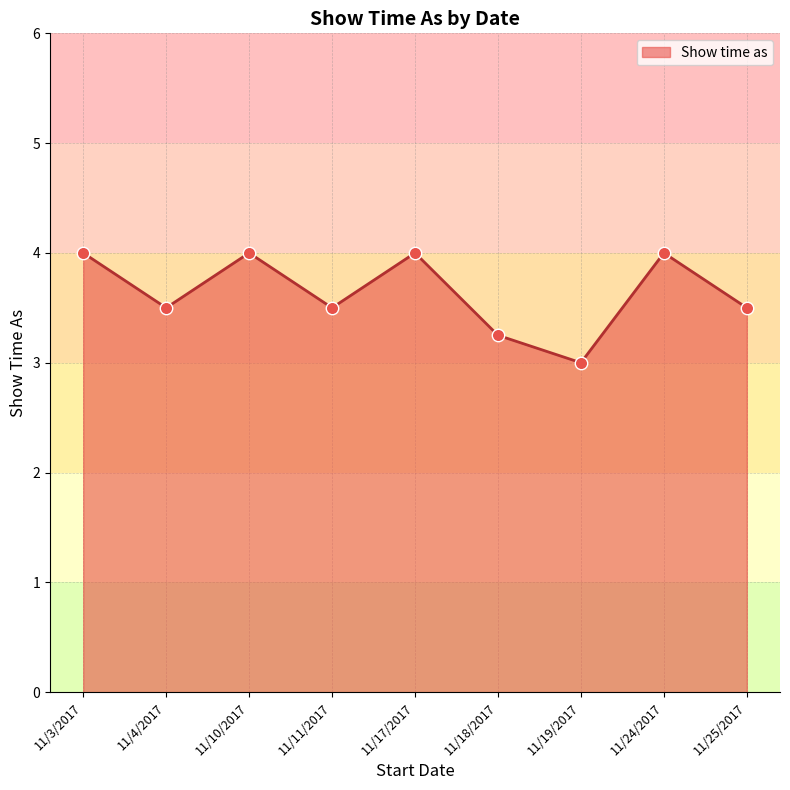

What is the change in value from 11/3/2017 to 11/25/2017?

-0.5